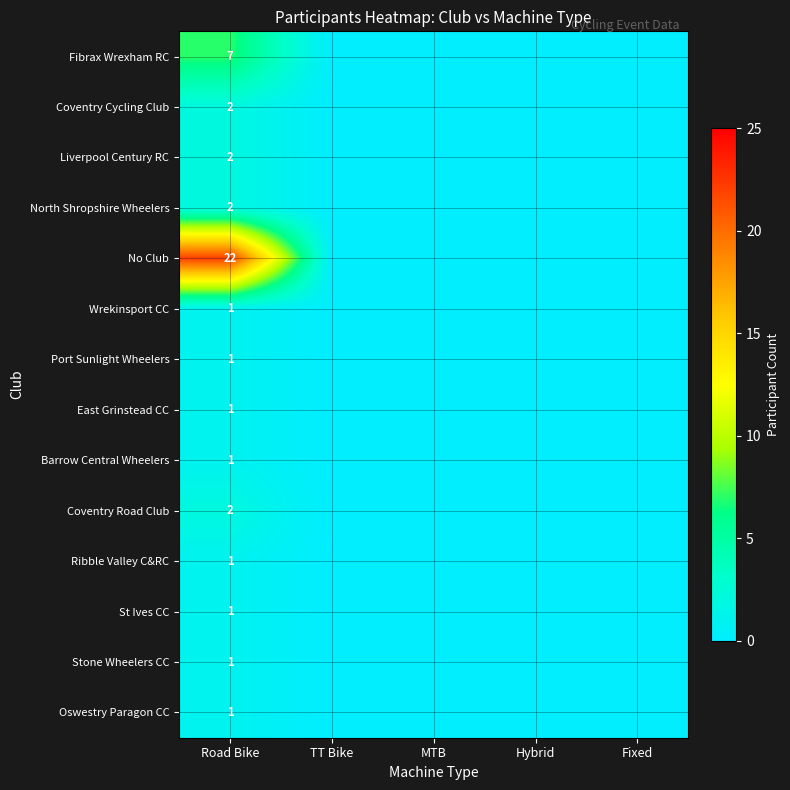

Between Hybrid and Road Bike, which is larger?

Road Bike